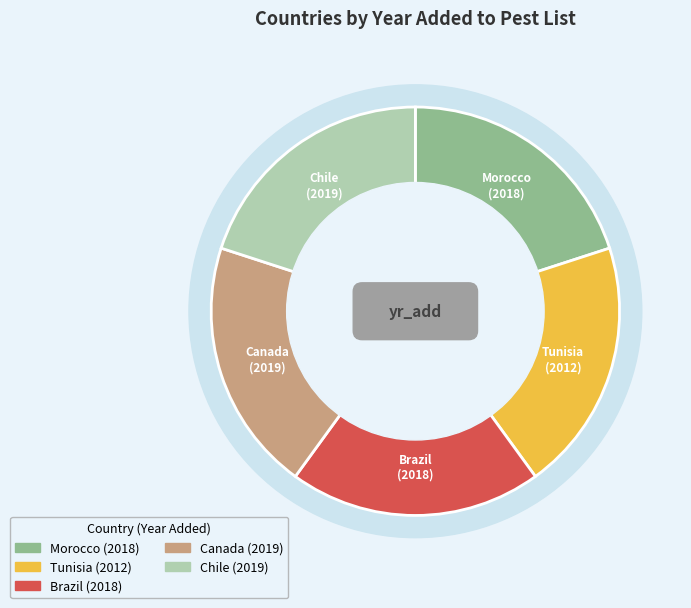

To the nearest percent, what is the average slice percentage?

20%